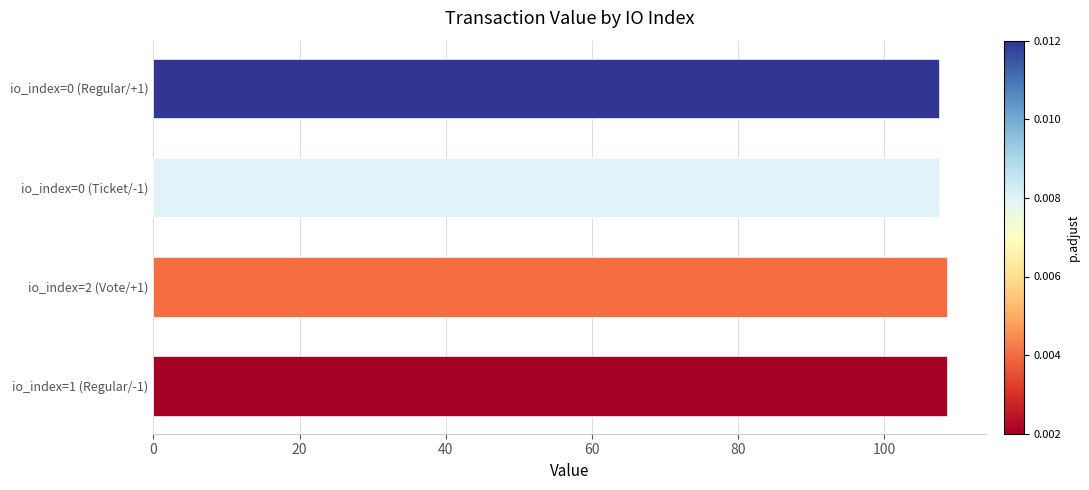

Are the bars horizontal?

Yes